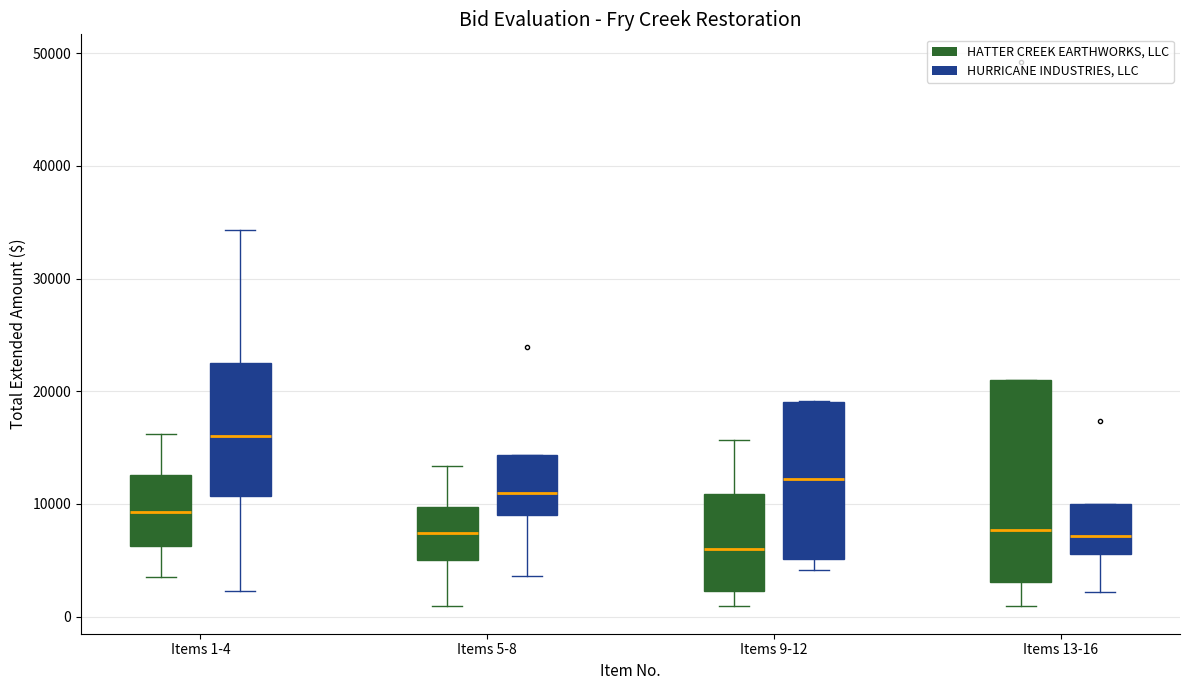

Where is the lower edge of the box for Items 1-4 (HURRICANE INDUSTRIES, LLC) on the y-axis? The values are not printed on the chart, so give them approximately, as read against the axis.

11000